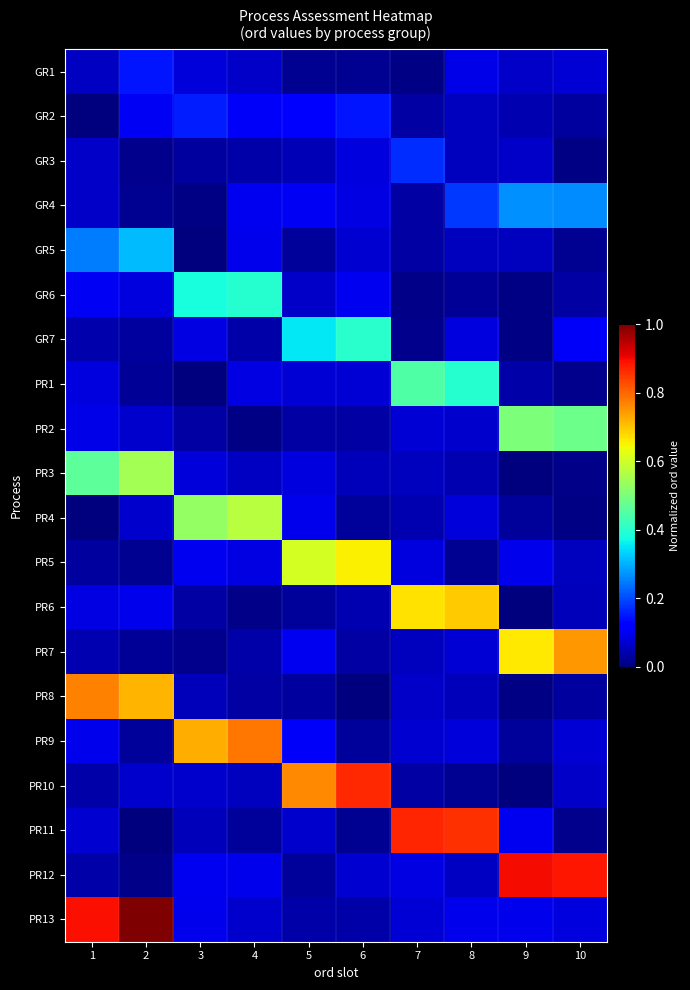

Reading right to left, extract all data points from this chart.

GR1: 10=0.1	9=0.1	8=0.1	7=0.0	6=0.0	5=0.0	4=0.1	3=0.1	2=0.1	1=0.1
GR2: 10=0.0	9=0.0	8=0.1	7=0.0	6=0.1	5=0.1	4=0.1	3=0.2	2=0.1	1=0.0
GR3: 10=0.0	9=0.1	8=0.1	7=0.2	6=0.1	5=0.0	4=0.0	3=0.0	2=0.0	1=0.1
GR4: 10=0.3	9=0.3	8=0.2	7=0.0	6=0.1	5=0.1	4=0.1	3=0.0	2=0.0	1=0.1
GR5: 10=0.0	9=0.1	8=0.1	7=0.0	6=0.1	5=0.0	4=0.1	3=0.0	2=0.3	1=0.2
GR6: 10=0.0	9=0.0	8=0.0	7=0.0	6=0.1	5=0.1	4=0.4	3=0.4	2=0.1	1=0.1
GR7: 10=0.1	9=0.0	8=0.1	7=0.0	6=0.4	5=0.4	4=0.0	3=0.1	2=0.0	1=0.0
PR1: 10=0.0	9=0.0	8=0.4	7=0.4	6=0.1	5=0.1	4=0.1	3=0.0	2=0.0	1=0.1
PR2: 10=0.5	9=0.5	8=0.1	7=0.1	6=0.0	5=0.0	4=0.0	3=0.0	2=0.1	1=0.1
PR3: 10=0.0	9=0.0	8=0.0	7=0.1	6=0.1	5=0.1	4=0.1	3=0.1	2=0.5	1=0.5
PR4: 10=0.0	9=0.0	8=0.1	7=0.0	6=0.0	5=0.1	4=0.6	3=0.5	2=0.1	1=0.0
PR5: 10=0.1	9=0.1	8=0.0	7=0.1	6=0.7	5=0.6	4=0.1	3=0.1	2=0.0	1=0.0
PR6: 10=0.1	9=0.0	8=0.7	7=0.7	6=0.0	5=0.0	4=0.0	3=0.0	2=0.1	1=0.1
PR7: 10=0.7	9=0.7	8=0.1	7=0.1	6=0.0	5=0.1	4=0.0	3=0.0	2=0.0	1=0.0
PR8: 10=0.0	9=0.0	8=0.1	7=0.1	6=0.0	5=0.0	4=0.0	3=0.1	2=0.7	1=0.8
PR9: 10=0.1	9=0.0	8=0.1	7=0.1	6=0.0	5=0.1	4=0.8	3=0.7	2=0.0	1=0.1
PR10: 10=0.1	9=0.0	8=0.0	7=0.0	6=0.9	5=0.8	4=0.1	3=0.1	2=0.1	1=0.0
PR11: 10=0.0	9=0.1	8=0.9	7=0.9	6=0.0	5=0.1	4=0.0	3=0.1	2=0.0	1=0.1
PR12: 10=0.9	9=0.9	8=0.1	7=0.1	6=0.1	5=0.0	4=0.1	3=0.1	2=0.0	1=0.0
PR13: 10=0.1	9=0.1	8=0.1	7=0.1	6=0.0	5=0.0	4=0.1	3=0.1	2=1.0	1=0.9